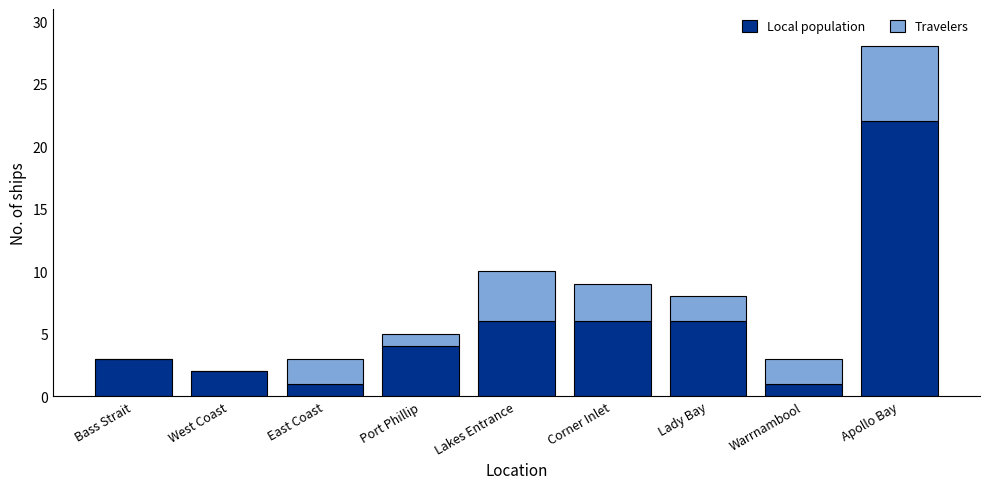

What is the maximum value for Local population?

22